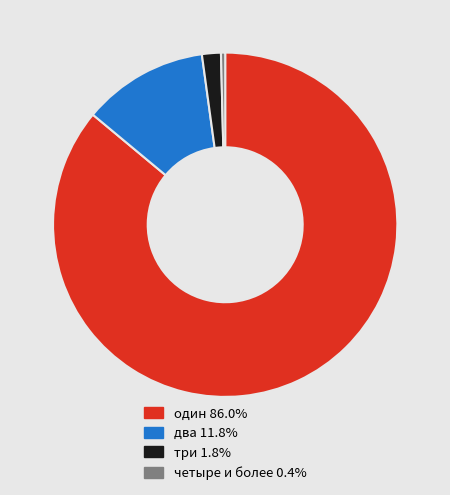

Count the number of slices in the pie.

4